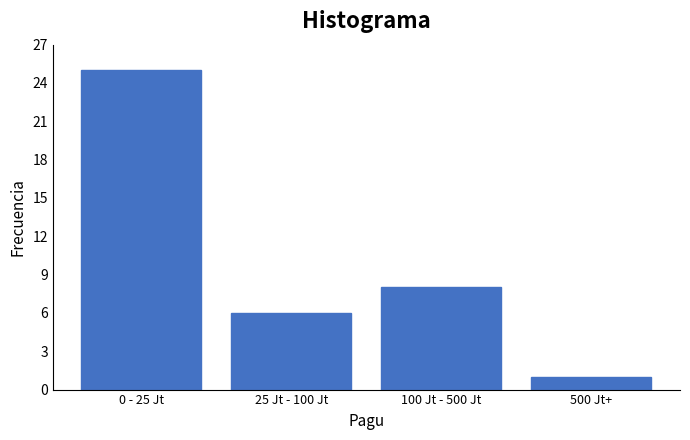

Reading right to left, extract all data points from this chart.

500 Jt+=1	100 Jt - 500 Jt=8	25 Jt - 100 Jt=6	0 - 25 Jt=25